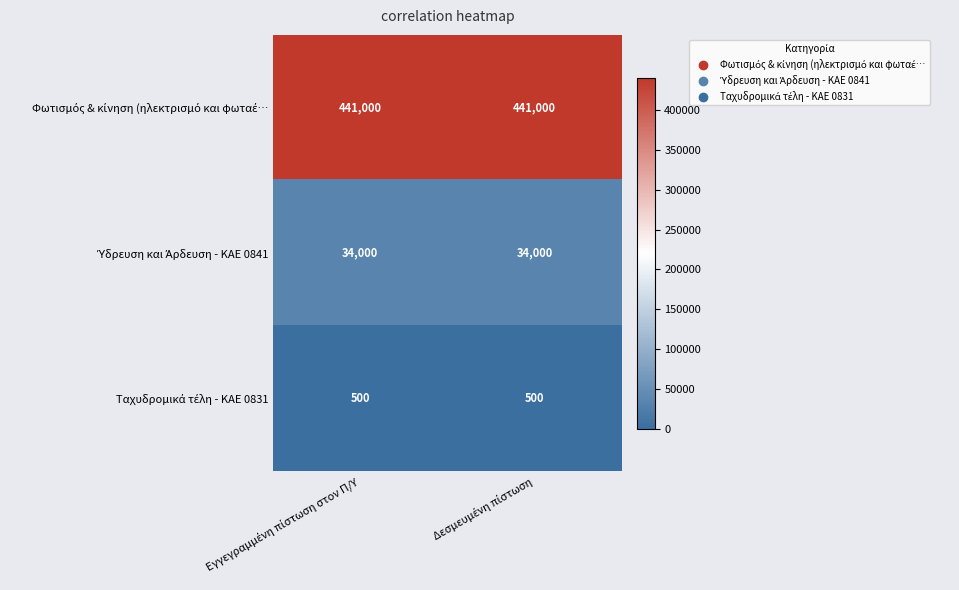

What is the maximum value shown in the chart?

441000